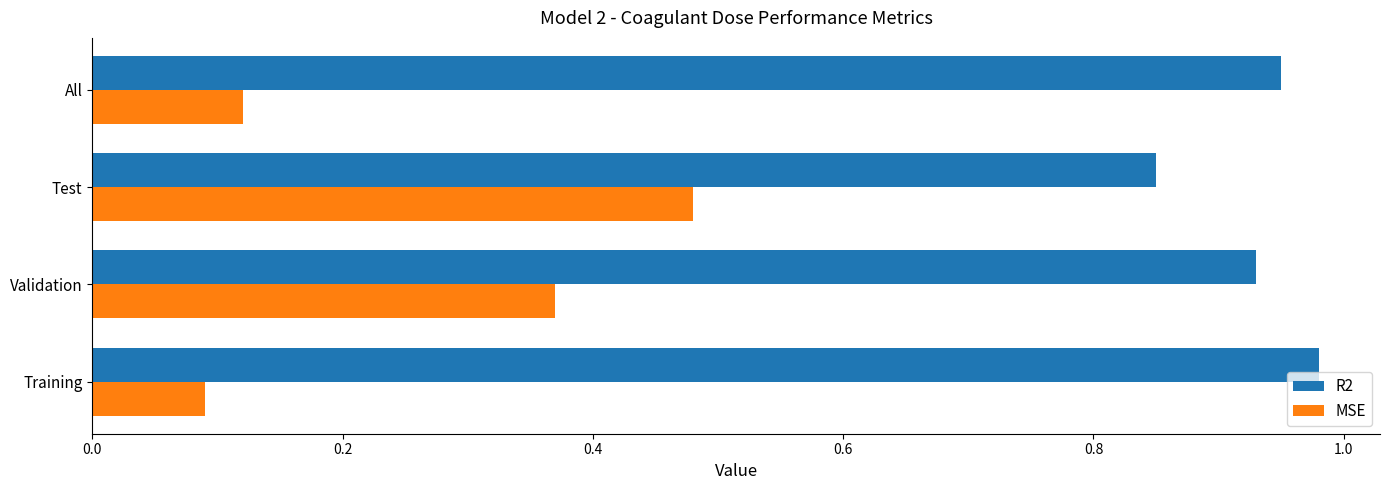

True or false: MSE has a value of 0.1 at Training.

True